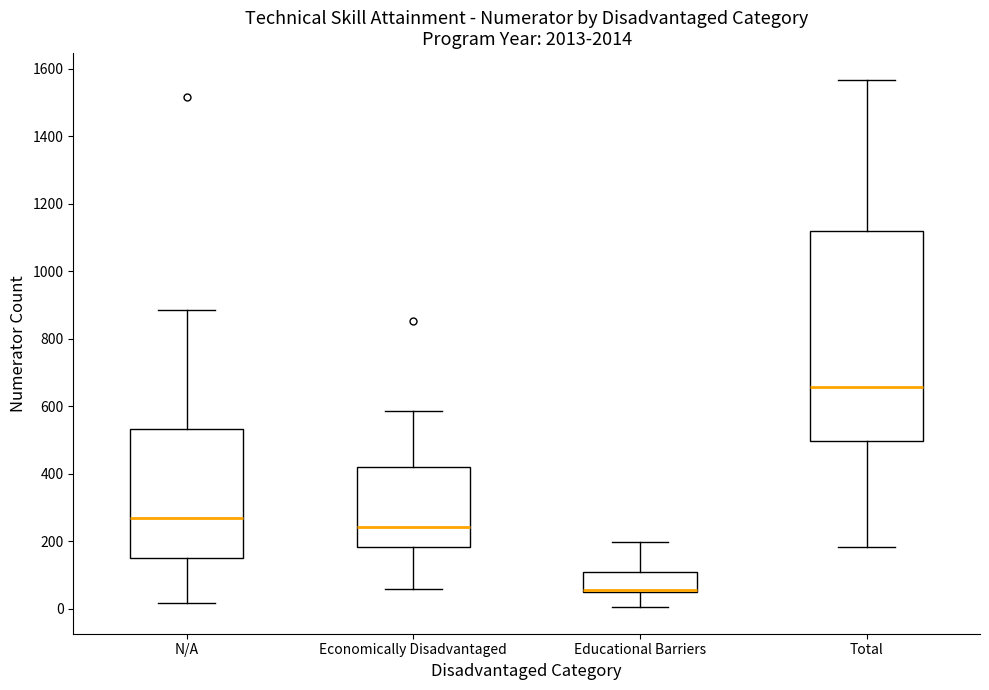

Comparing the boxes themselves (not the whiskers), which one is the tallest?

Total